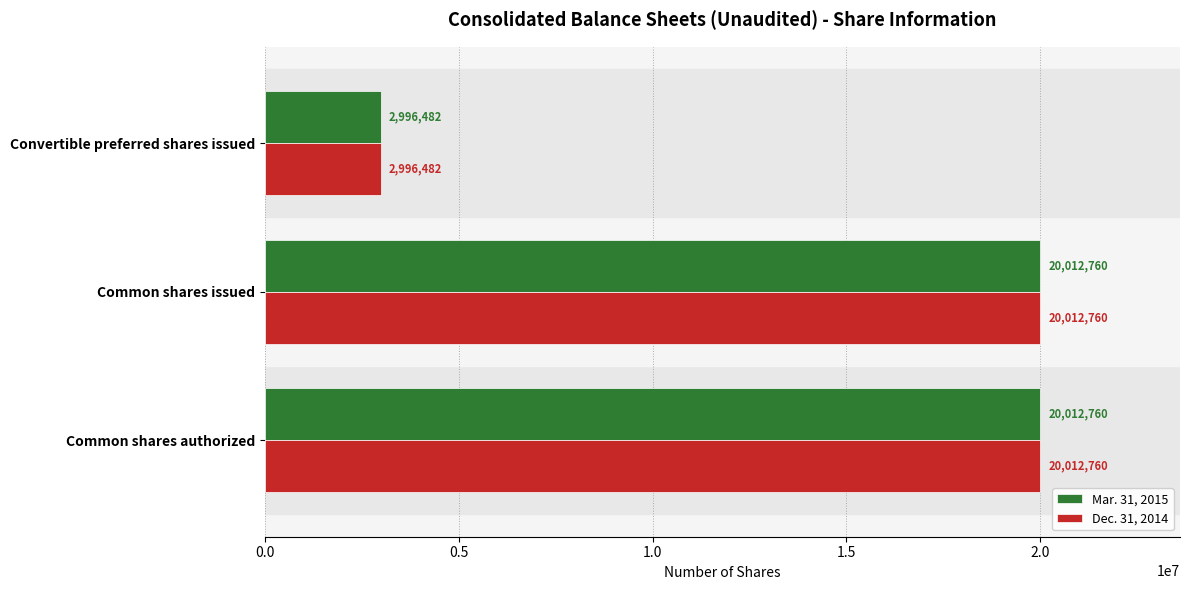

What is the lowest value of the Mar. 31, 2015 series?

2996482